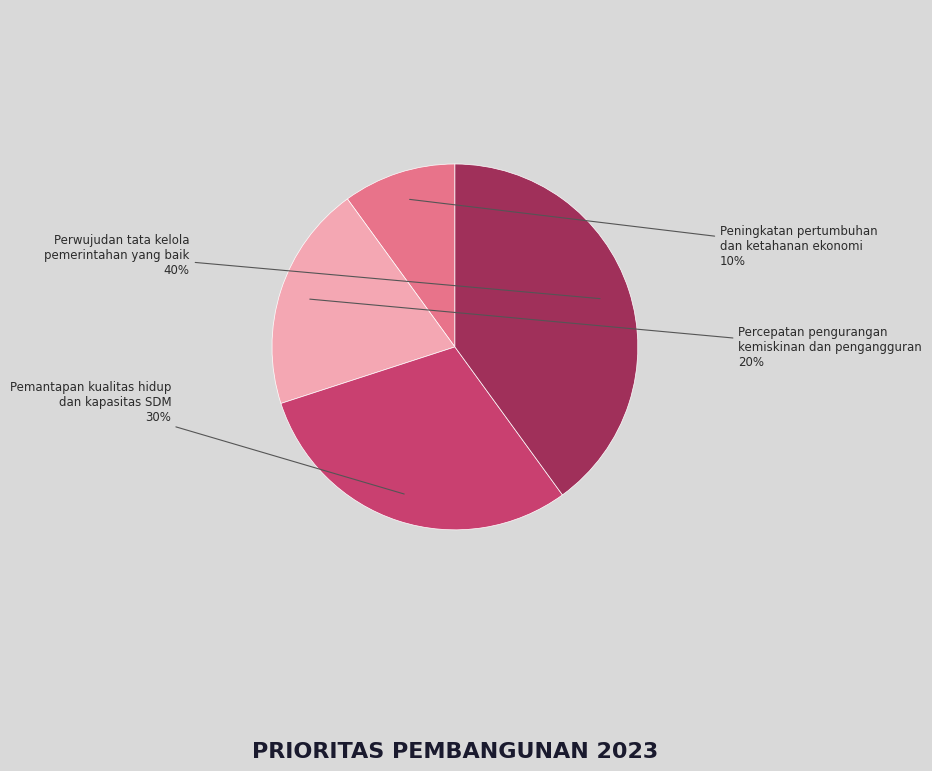

Which has a higher value, Peningkatan pertumbuhan dan ketahanan ekonomi or Perwujudan tata kelola pemerintahan yang baik?

Perwujudan tata kelola pemerintahan yang baik